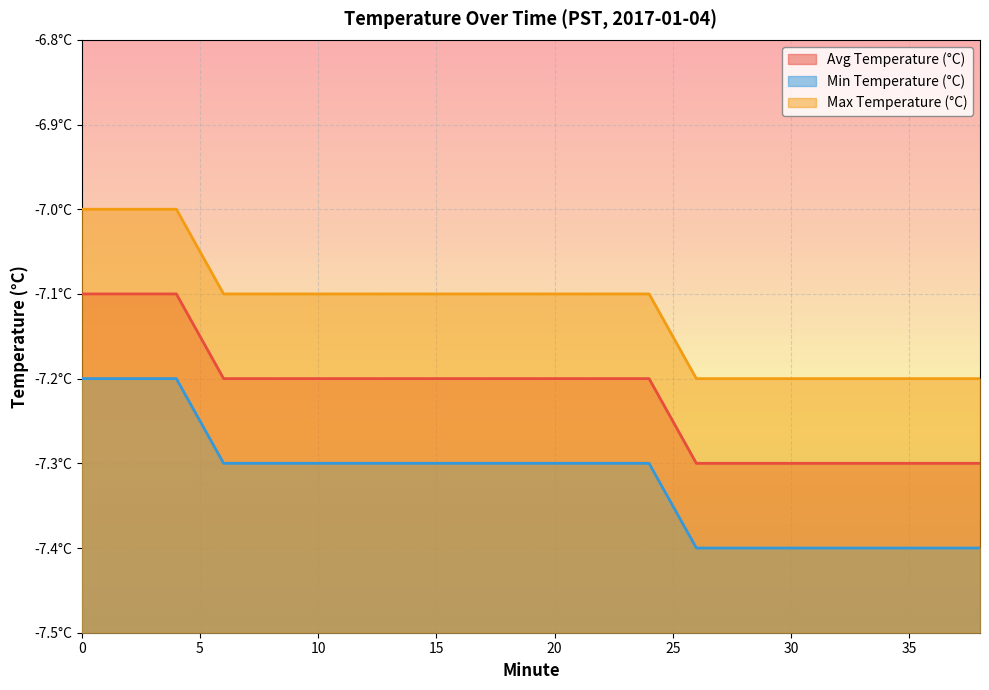

What is the average value of the Min Temperature (°C) series?

-7.3